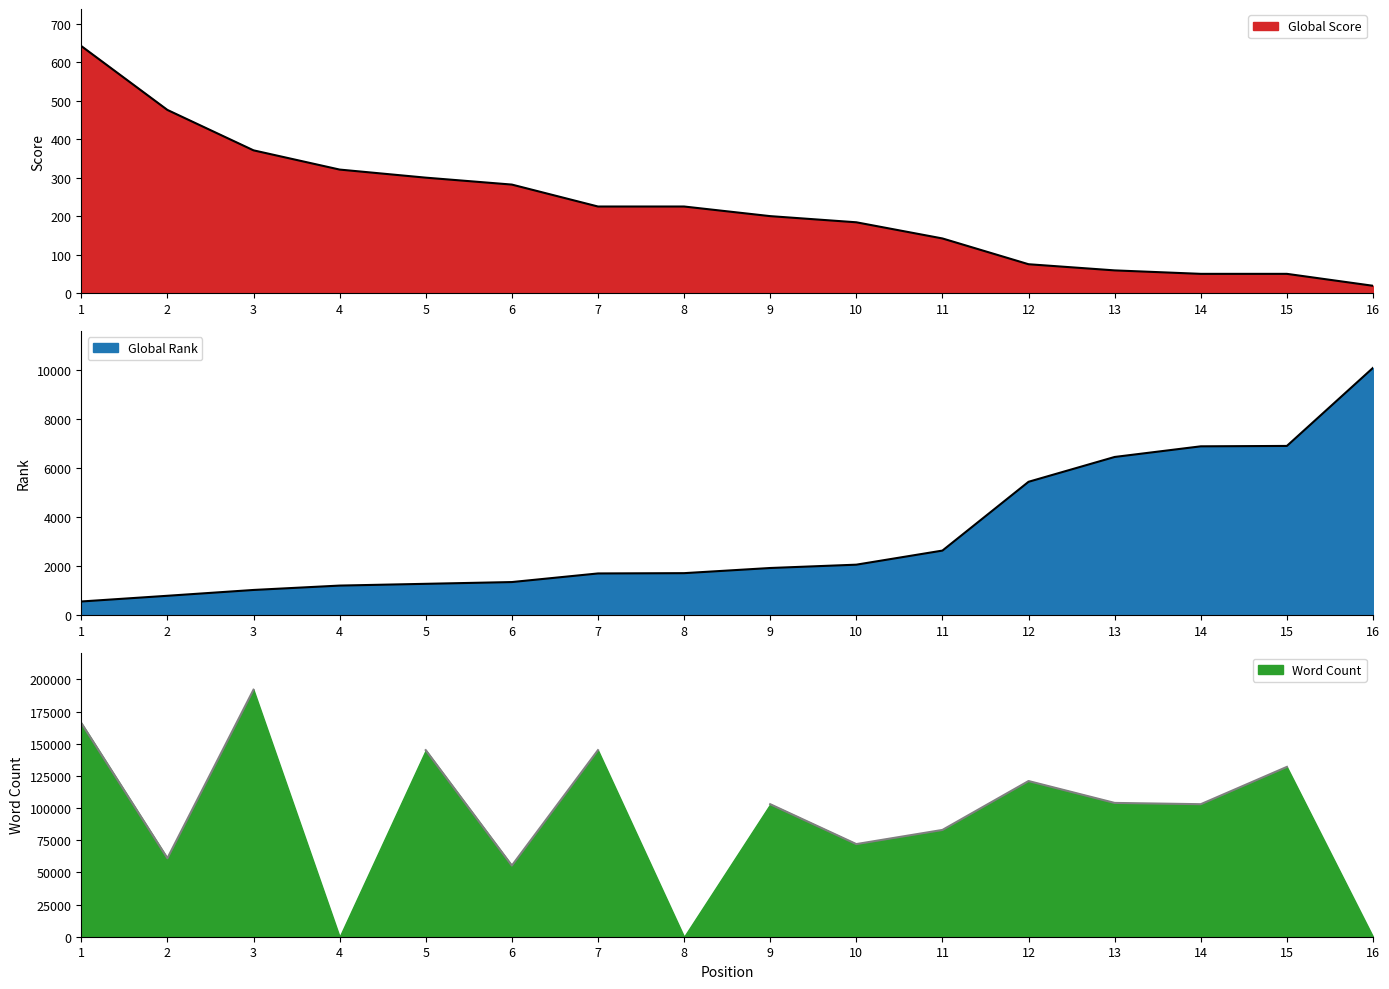

Between which two adjacent categories do Global Rank and Global Score first intersect?

1 and 2